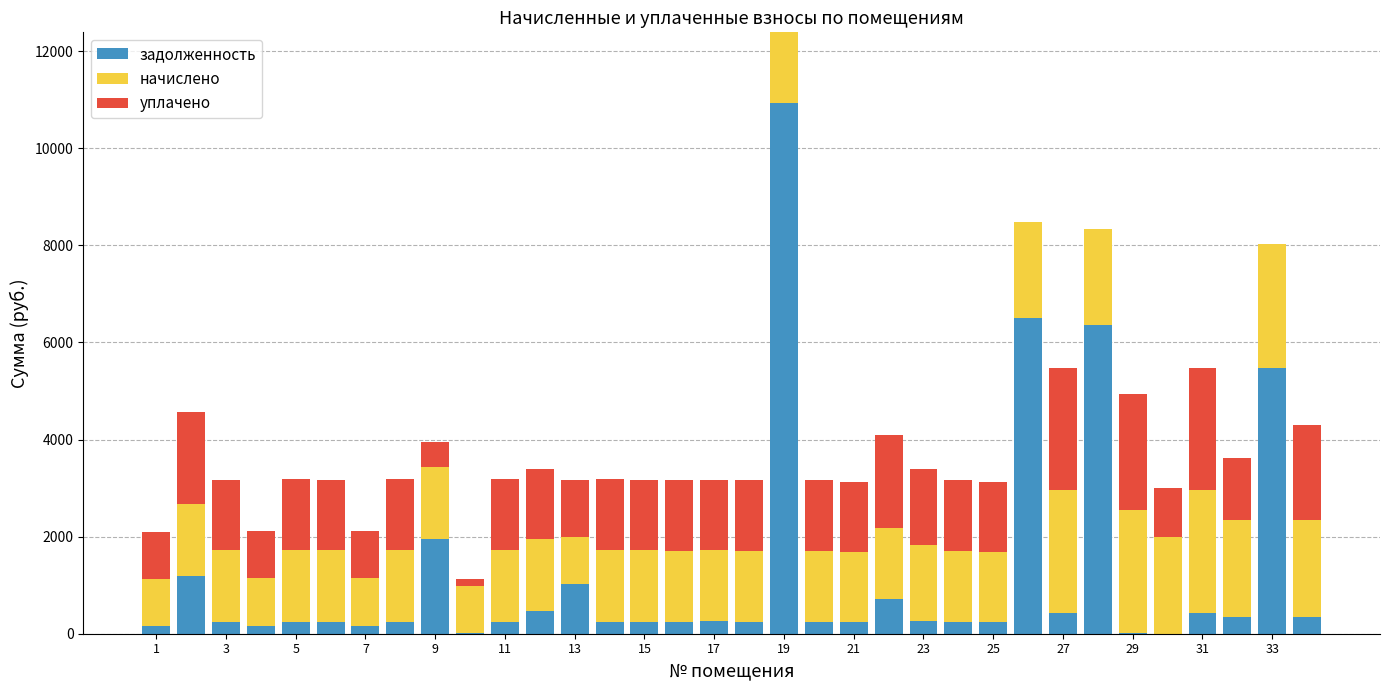

What is the maximum value for задолженность?

10939.7